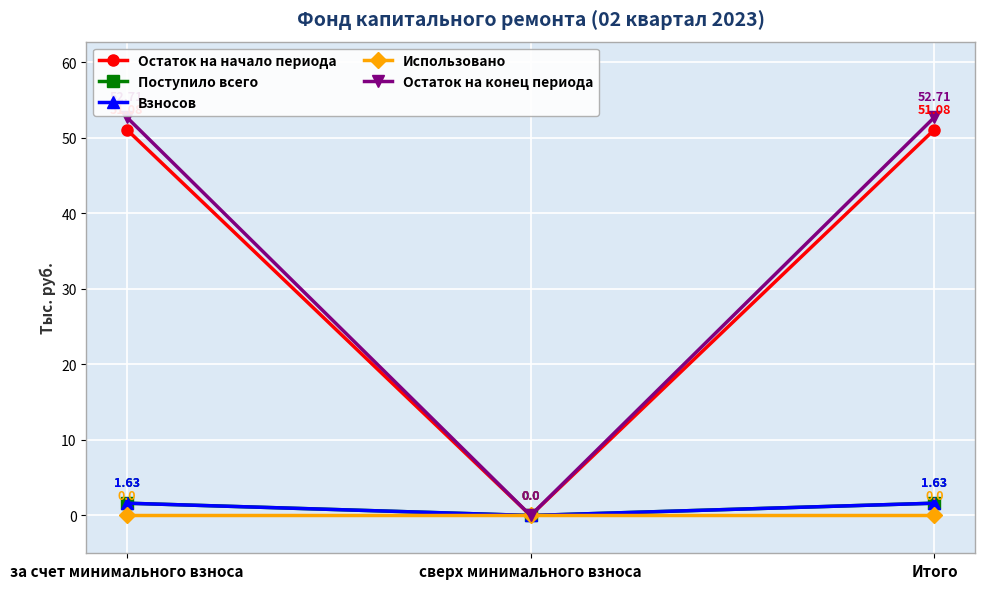

Between сверх минимального взноса and Итого, which series saw the biggest shift?

Остаток на конец периода